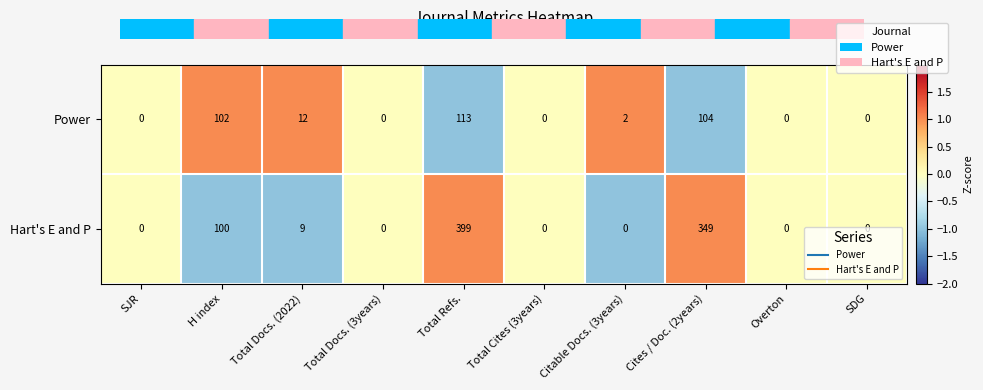

What is the sum of all Hart's E and P values?

857